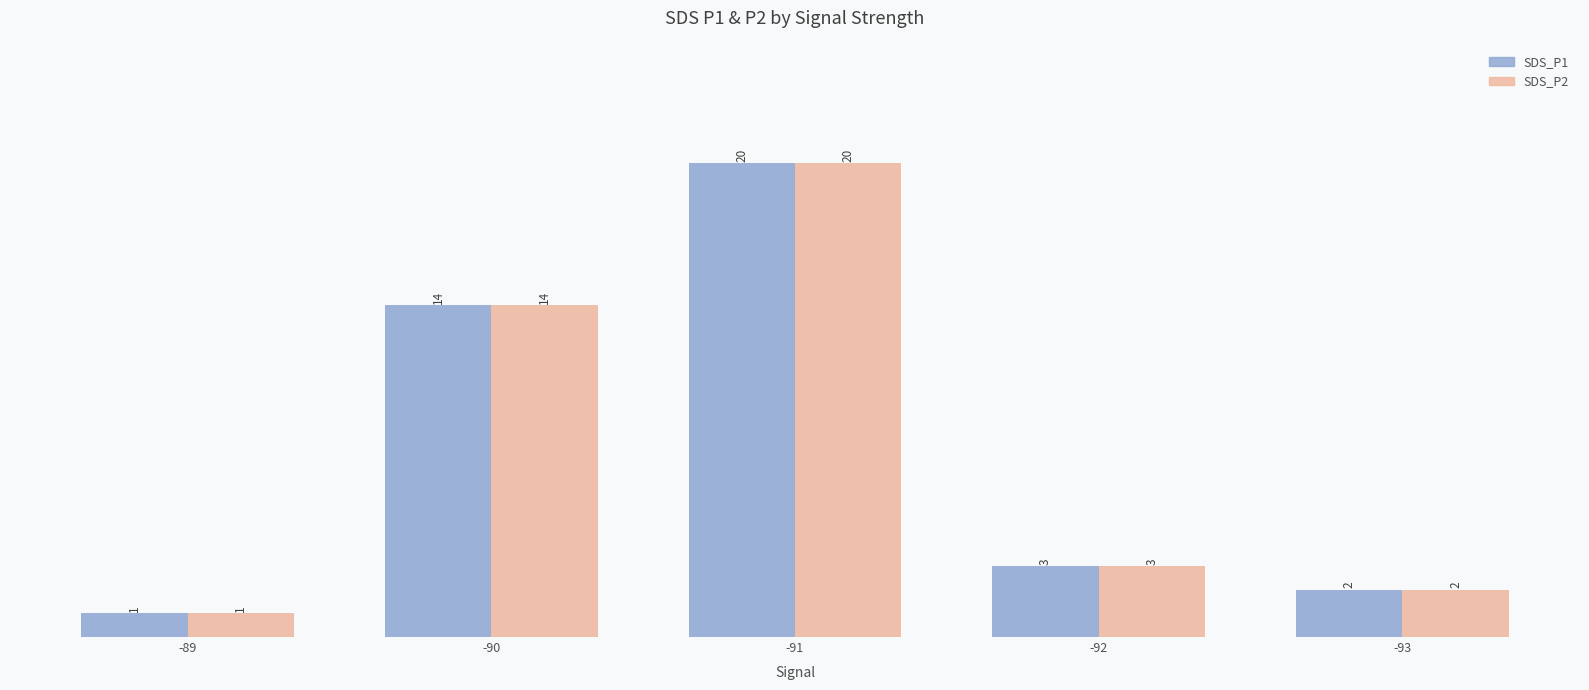

What is the difference between the SDS_P1 values at -91 and -89?

19